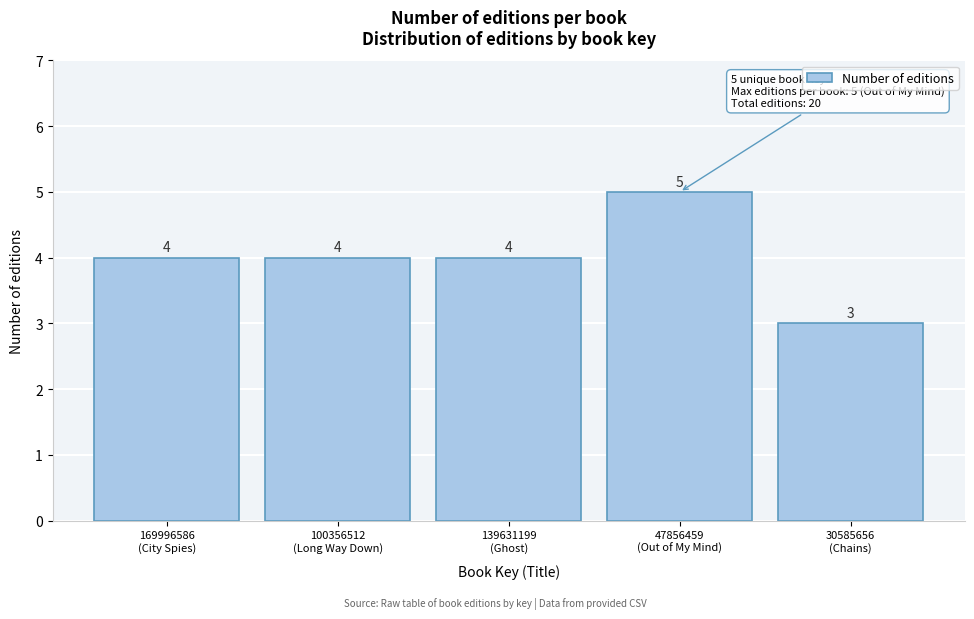

Reading left to right, list all the values displayed in this chart.

4	4	4	5	3